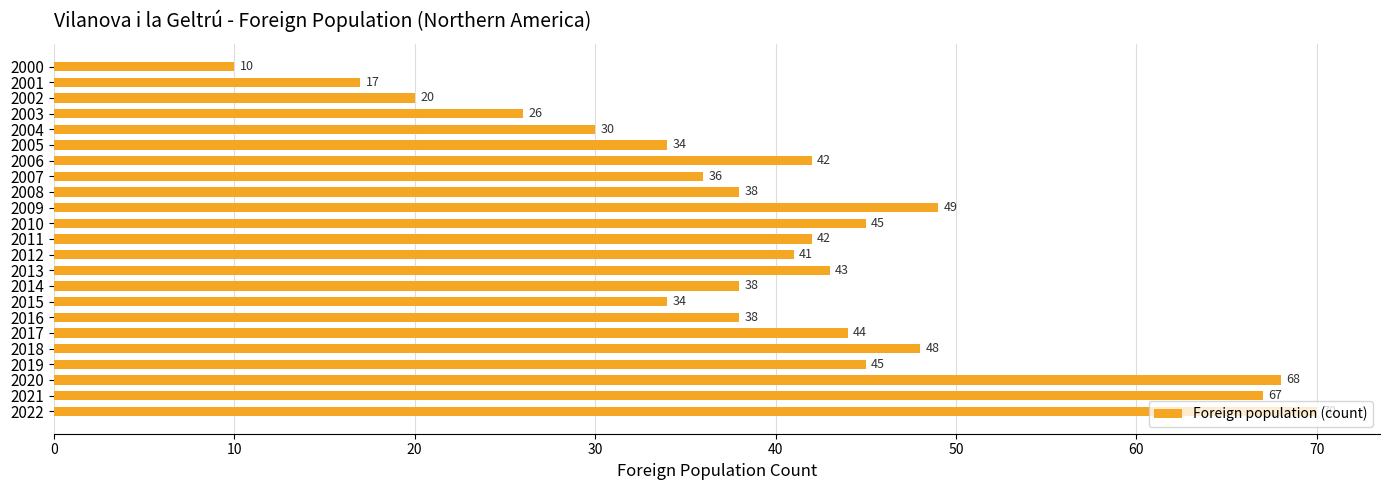

What is the change in value from 2017 to 2007?

-8